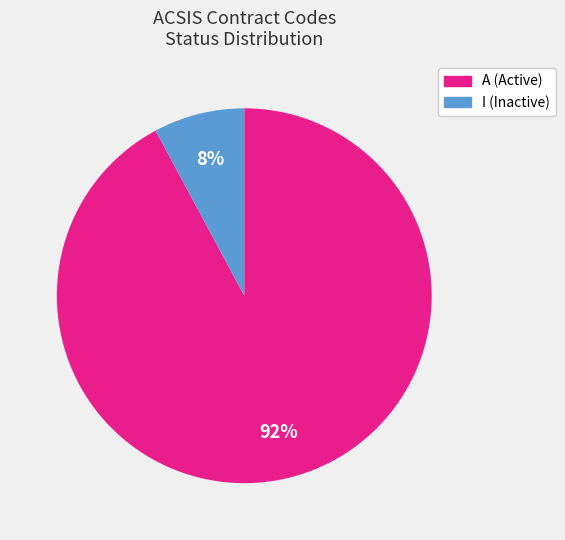

True or false: I (Inactive) accounts for 43% of the total.

False